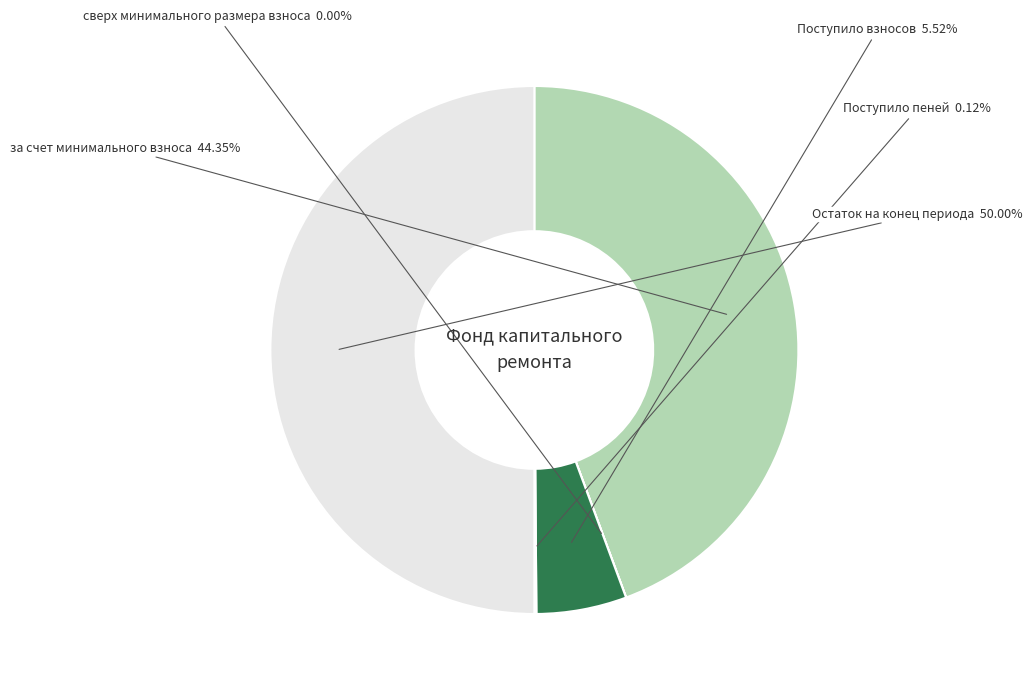

Does за счет минимального взноса represent more than half of the total?

No